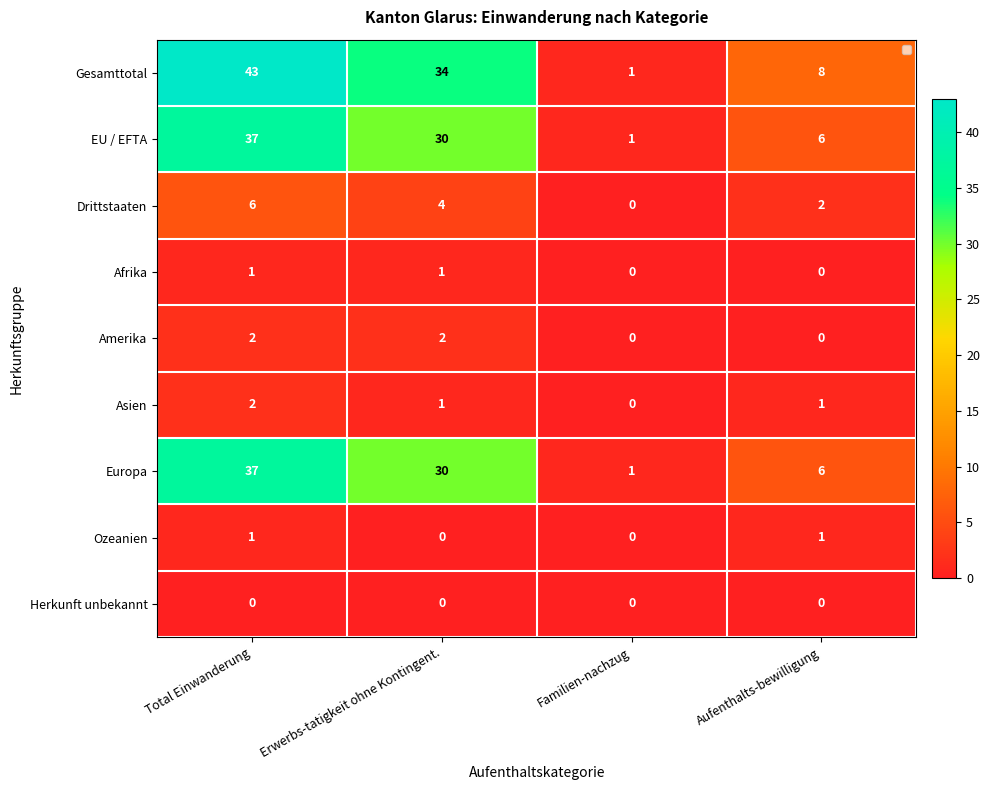

What is the difference between the maximum and minimum values in the EU / EFTA series?

36